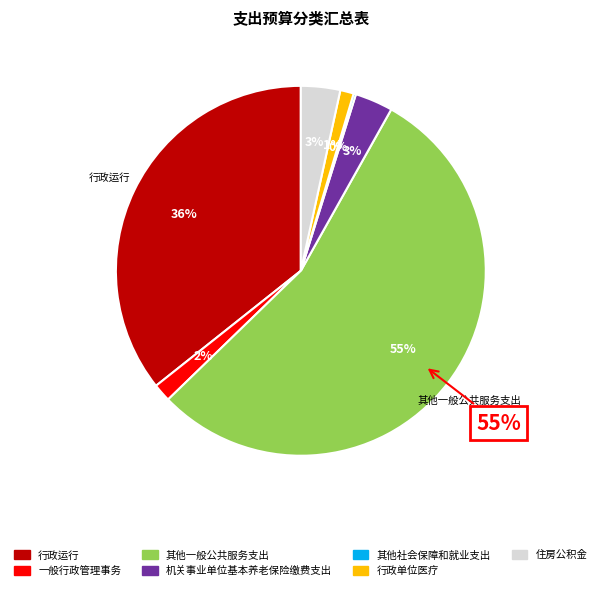

What is the majority slice?

其他一般公共服务支出